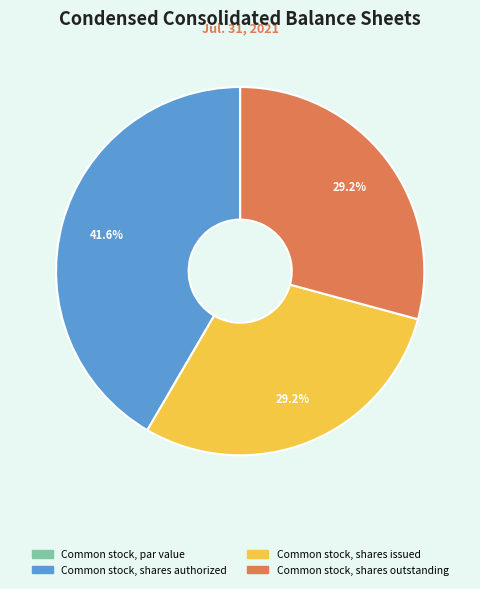

To the nearest percent, what percentage of the pie is Common stock, shares outstanding?

29%